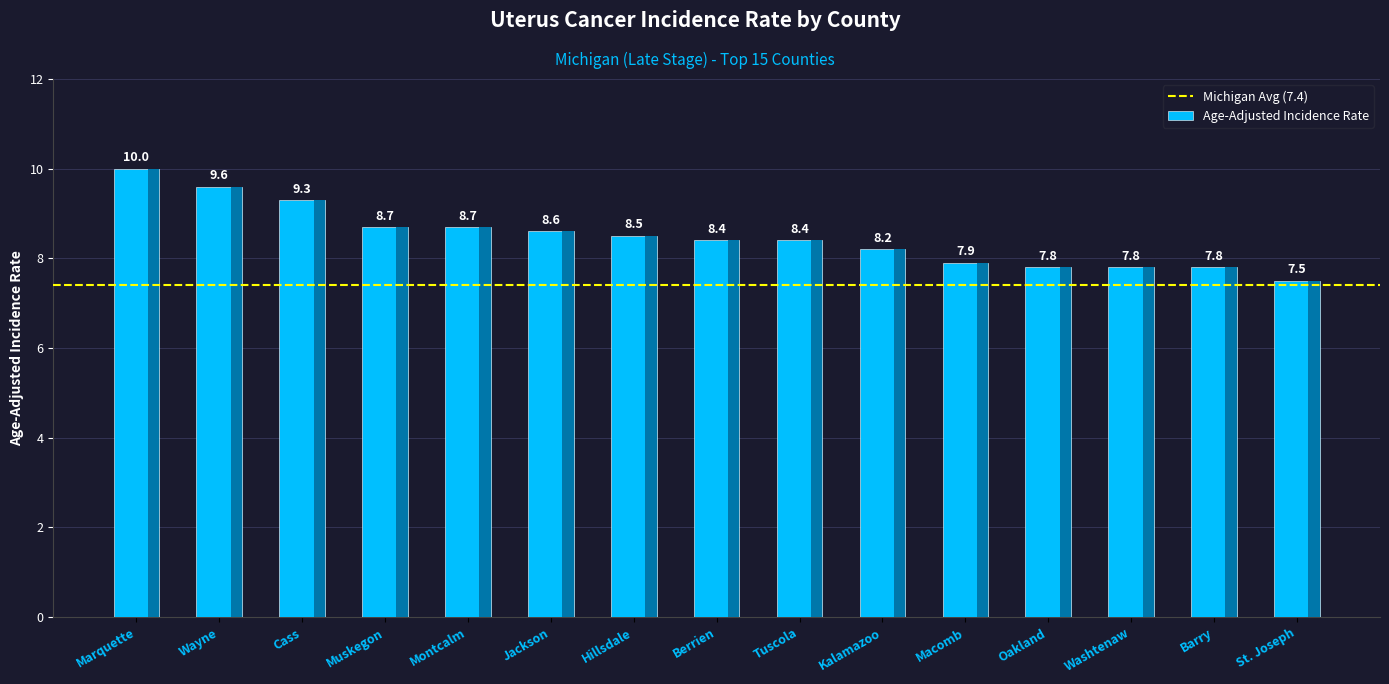

Reading right to left, transcribe all the data shown in this chart.

7.5	7.8	7.8	7.8	7.9	8.2	8.4	8.4	8.5	8.6	8.7	8.7	9.3	9.6	10.0